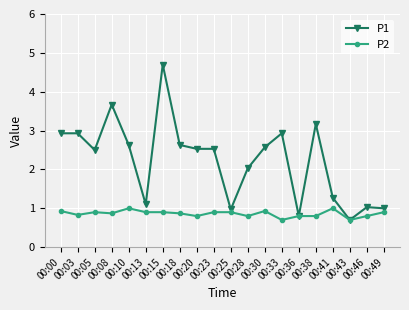

Does the chart have visible grid lines?

Yes